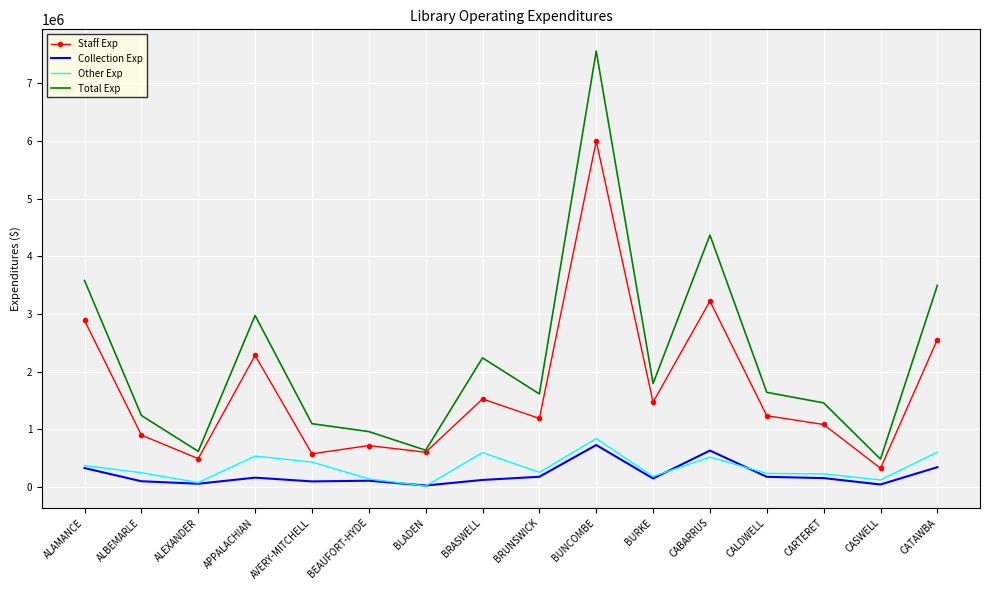

In Collection Exp, how many points are higher than both neighbors (excluding endpoints)?

4